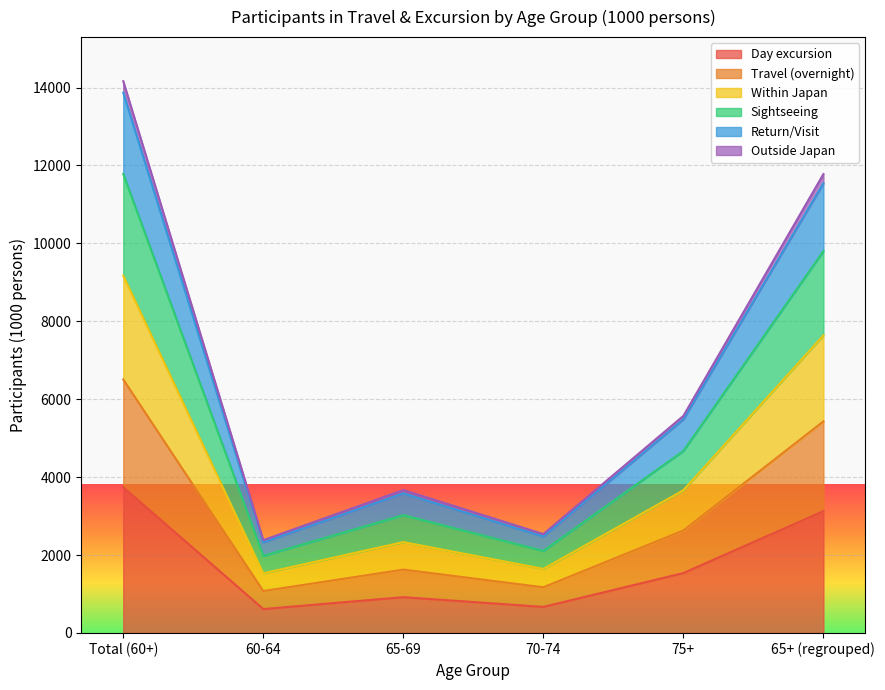

At which category is the sum across all series the highest?

Total (60+)